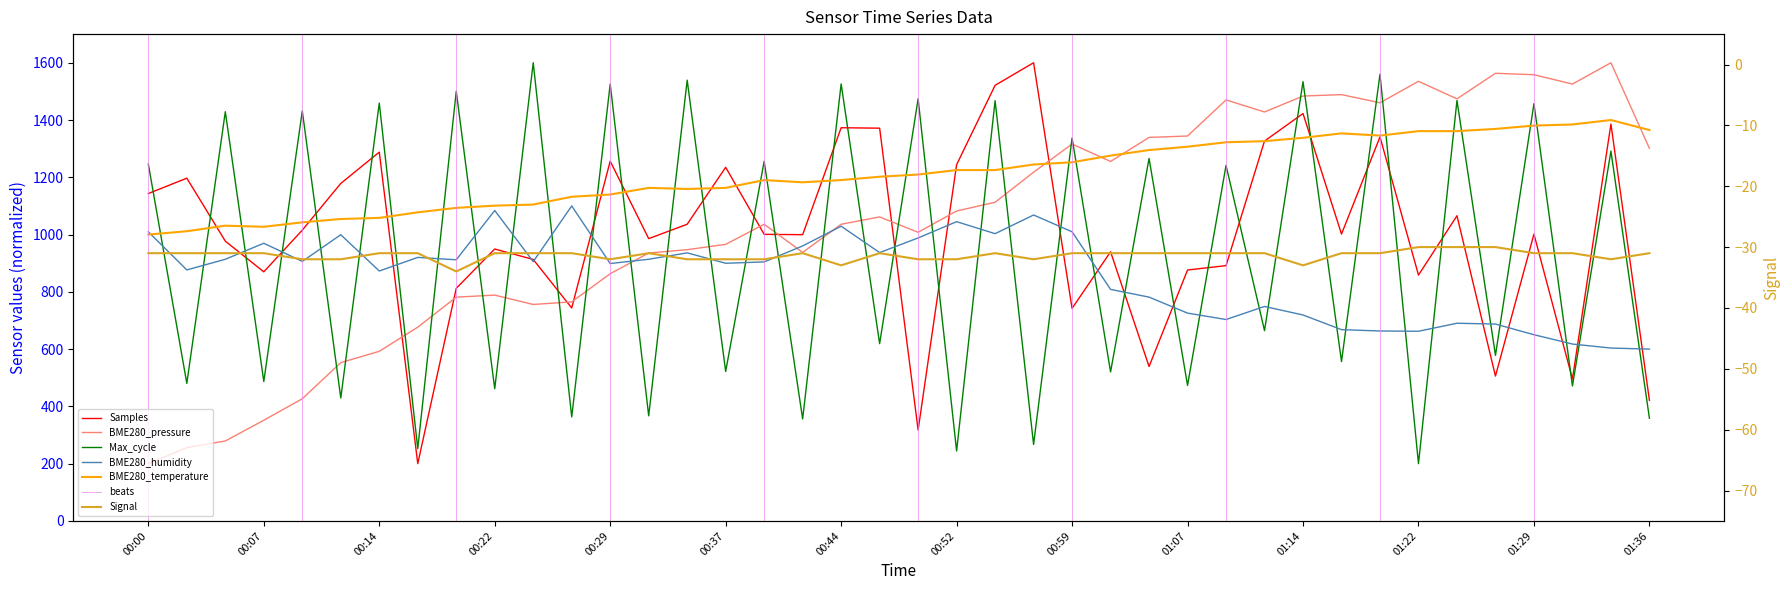

What is the label of the 34th point from the left?

01:22